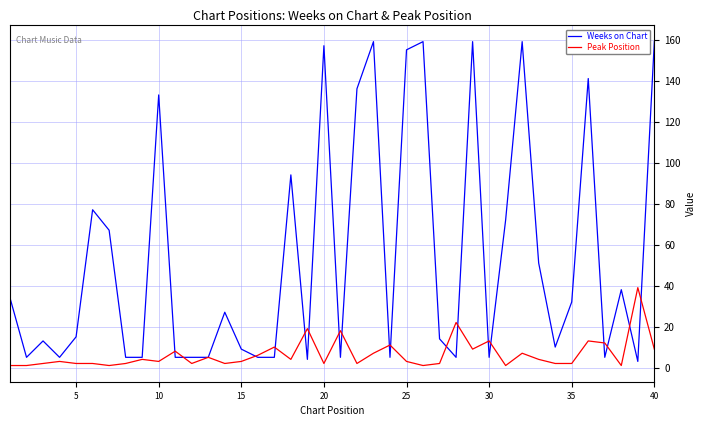

Rank the series by their average value, from lowest to highest.

Peak Position, Weeks on Chart